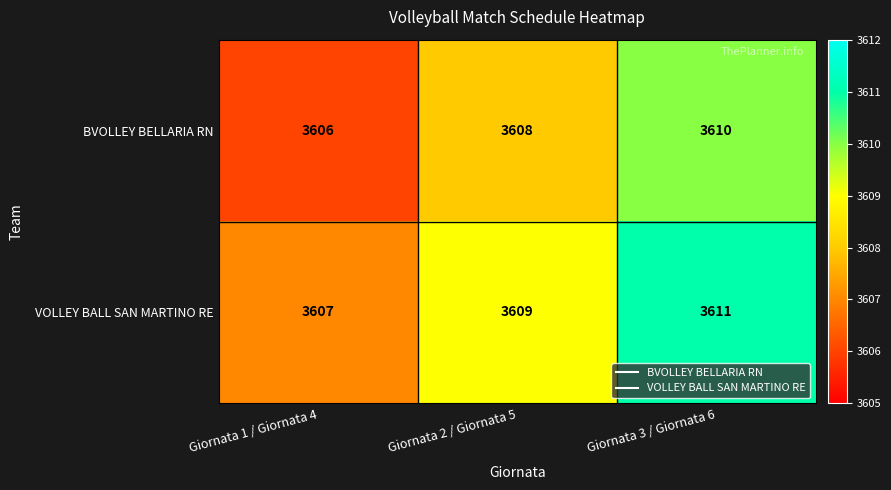

Which category has the highest value across all series?

Giornata 3 / Giornata 6